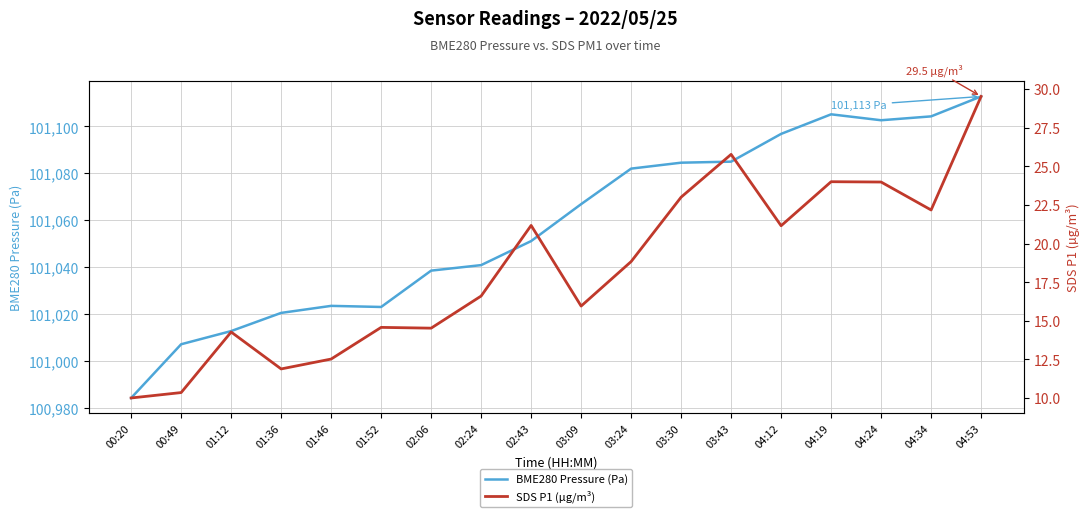

At which category does SDS P1 (µg/m³) reach its first local valley?

01:36